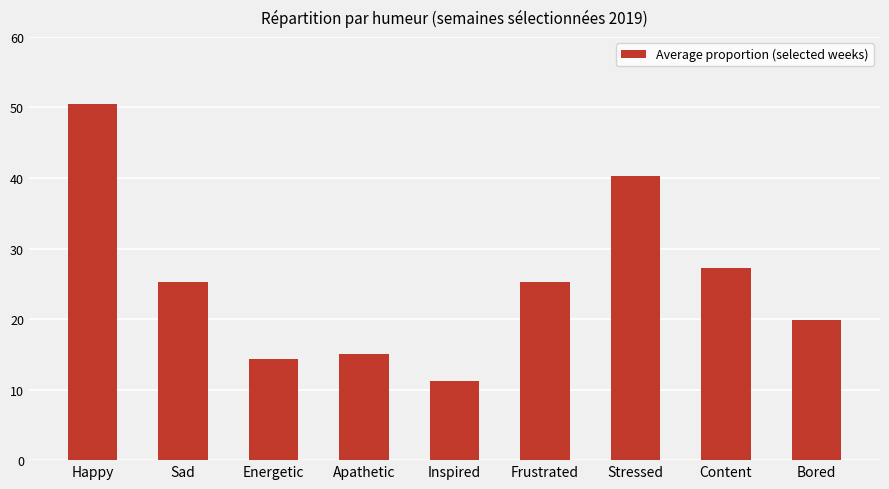

Rank the categories by value from highest to lowest.

Happy, Stressed, Content, Sad, Frustrated, Bored, Apathetic, Energetic, Inspired